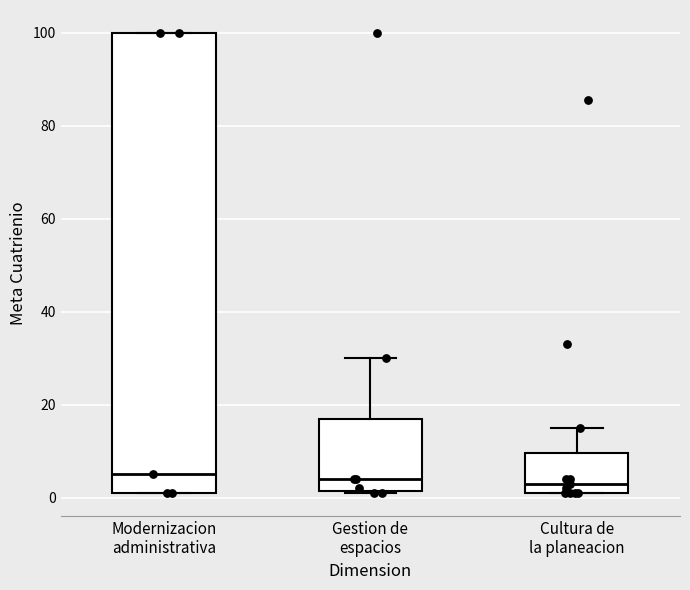

Reading left to right, transcribe this box plot: for each box, give where its median line is, the range the box spans, and where its two whiskers end, as read against the y-axis. The values are not printed on the chart, so give them approximately, as read against the axis.

Modernizacion administrativa: median 6, box 2 to 100, whiskers 2 to 100
Gestion de espacios: median 4, box 2 to 18, whiskers 2 to 30
Cultura de la planeacion: median 4, box 2 to 10, whiskers 2 to 16